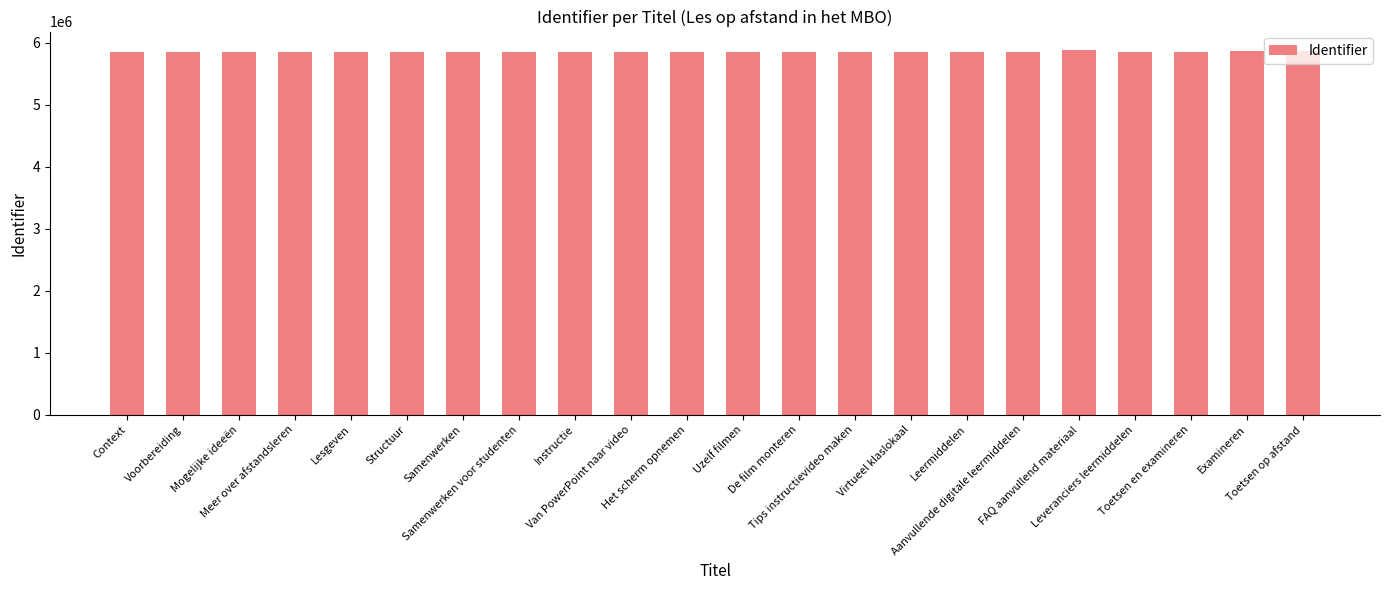

The chart shows a value of 9254651 at Lesgeven. True or false?

False